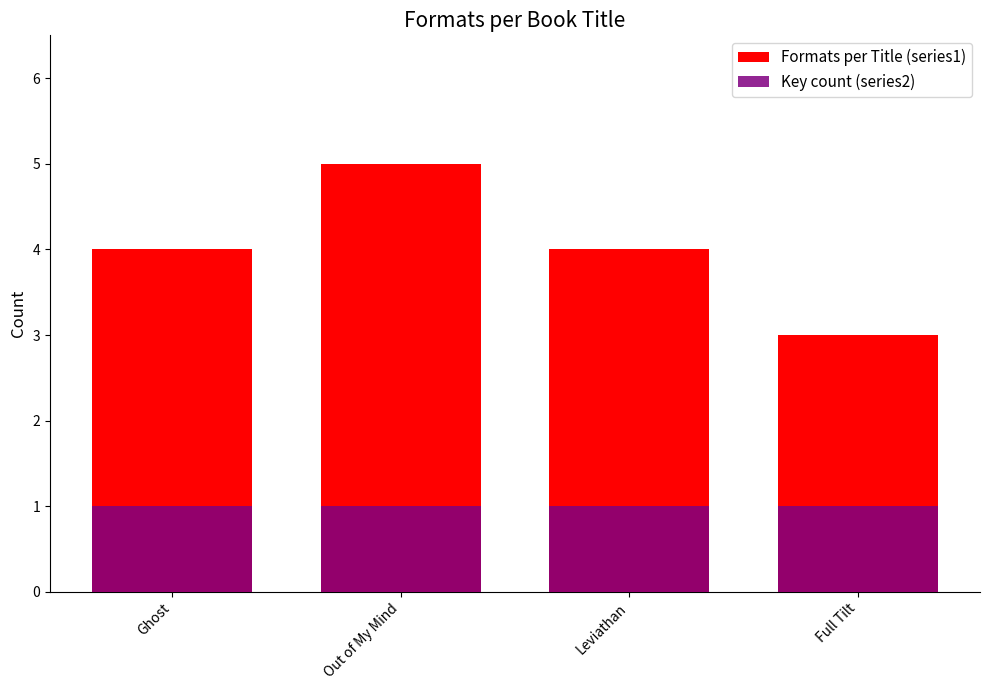

How many values in the Formats per Title (series1) series are below 4?

1